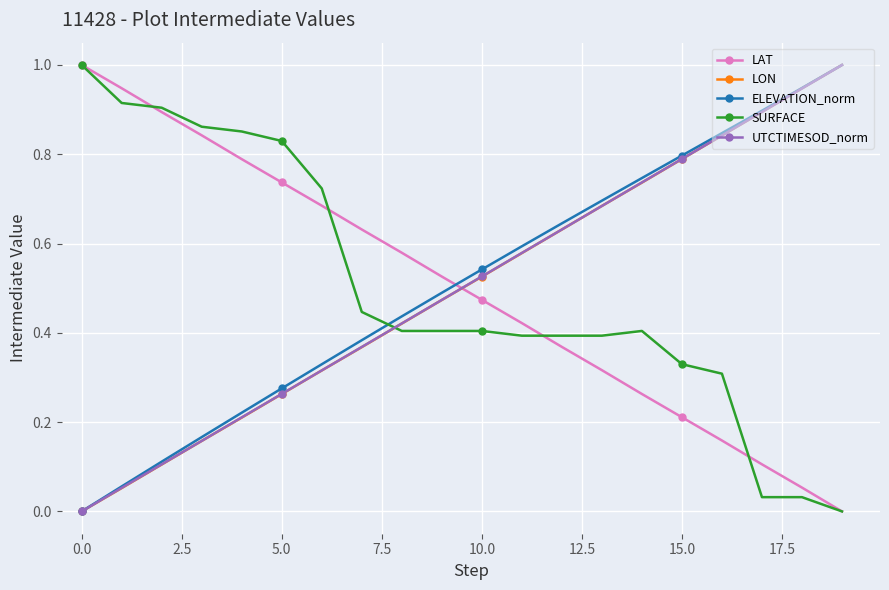

How many times do ELEVATION_norm and SURFACE cross each other?

1